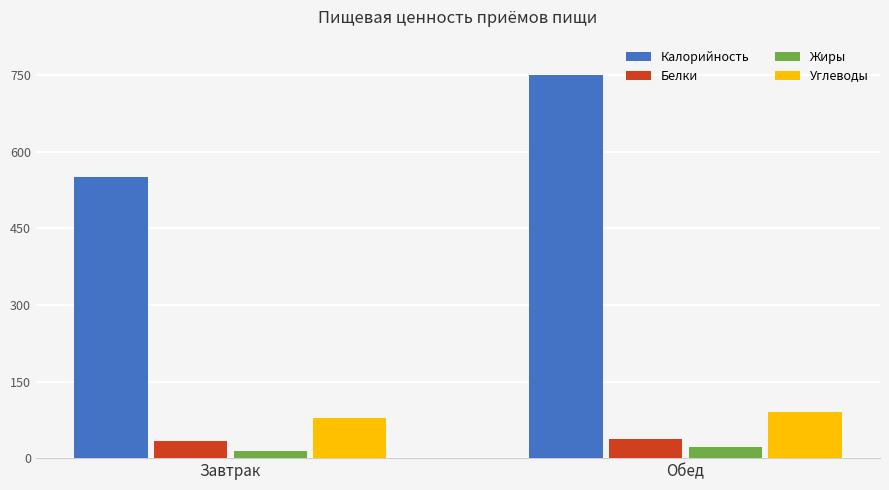

How many values in the Белки series exceed 37?

1